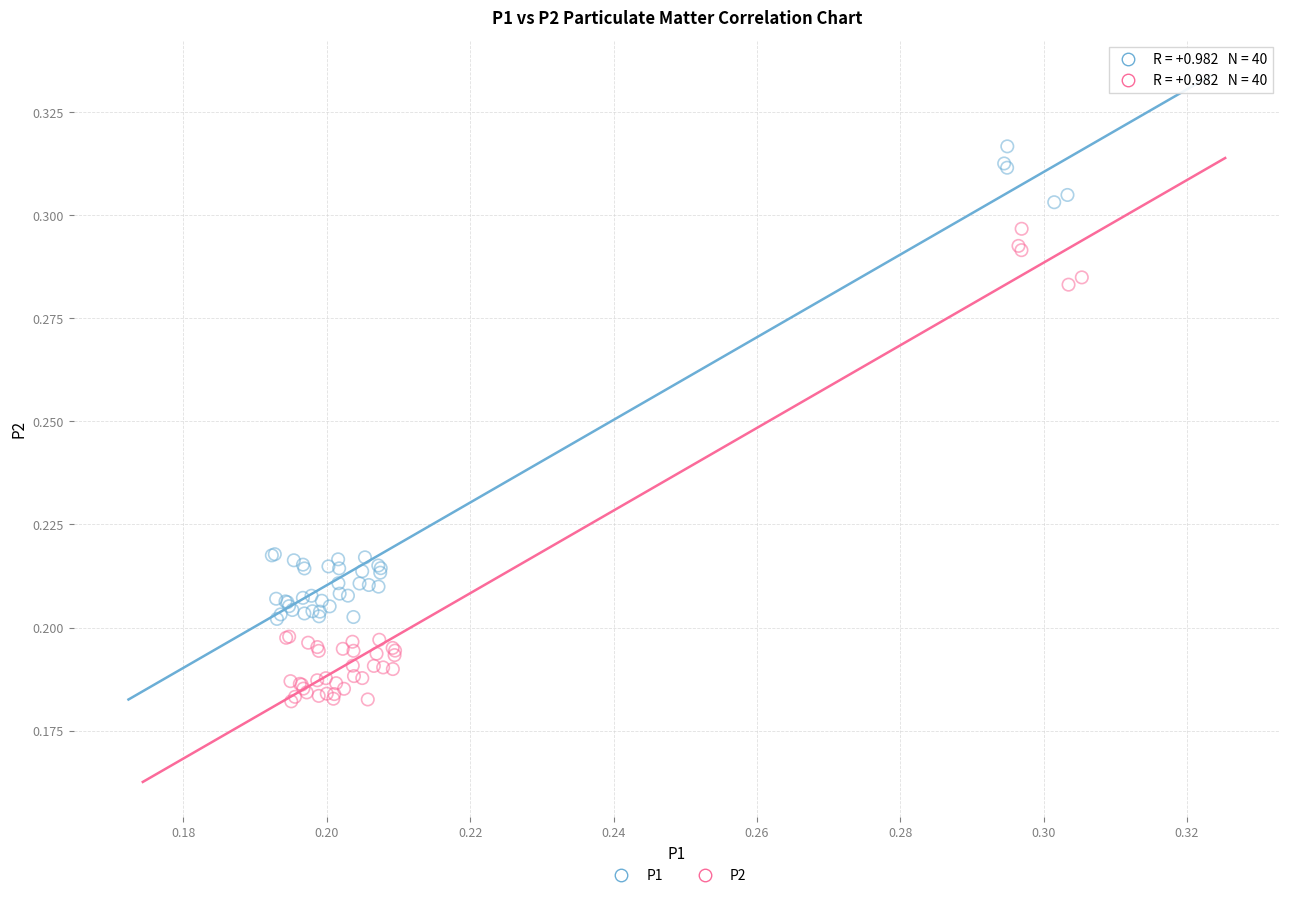

Which series reaches the minimum Y coordinate?

P2